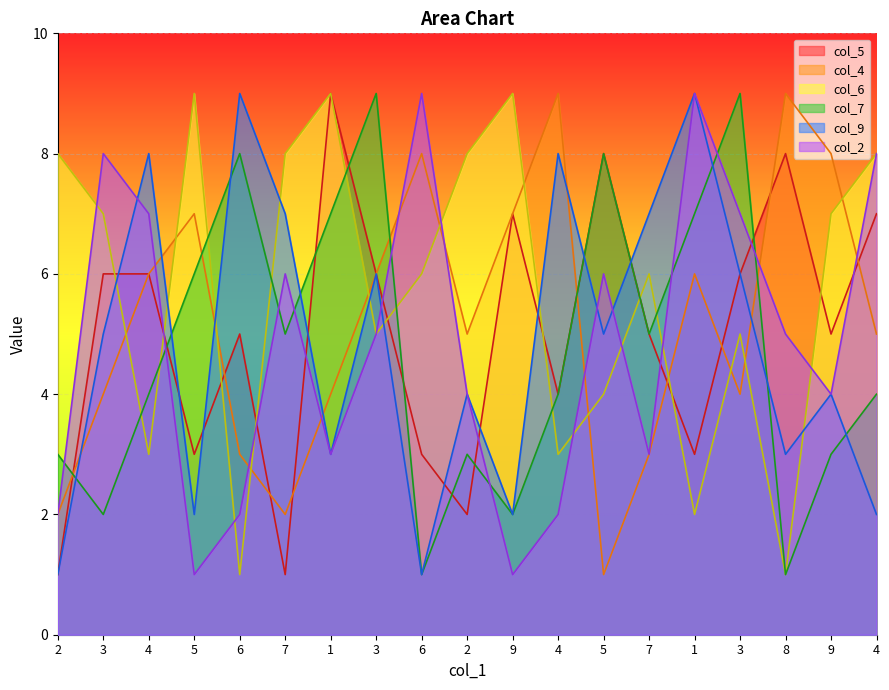

True or false: col_9 and col_7 intersect in this chart.

True